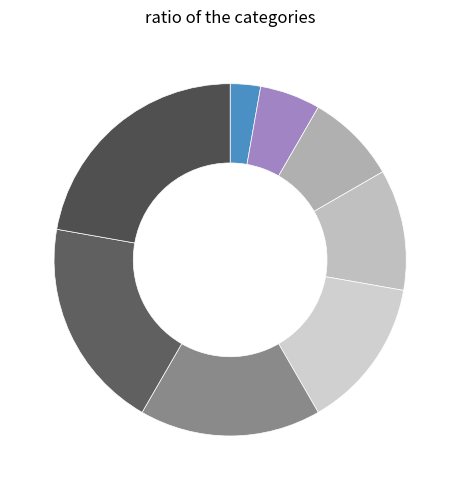

To the nearest percent, what is the average slice percentage?

12%